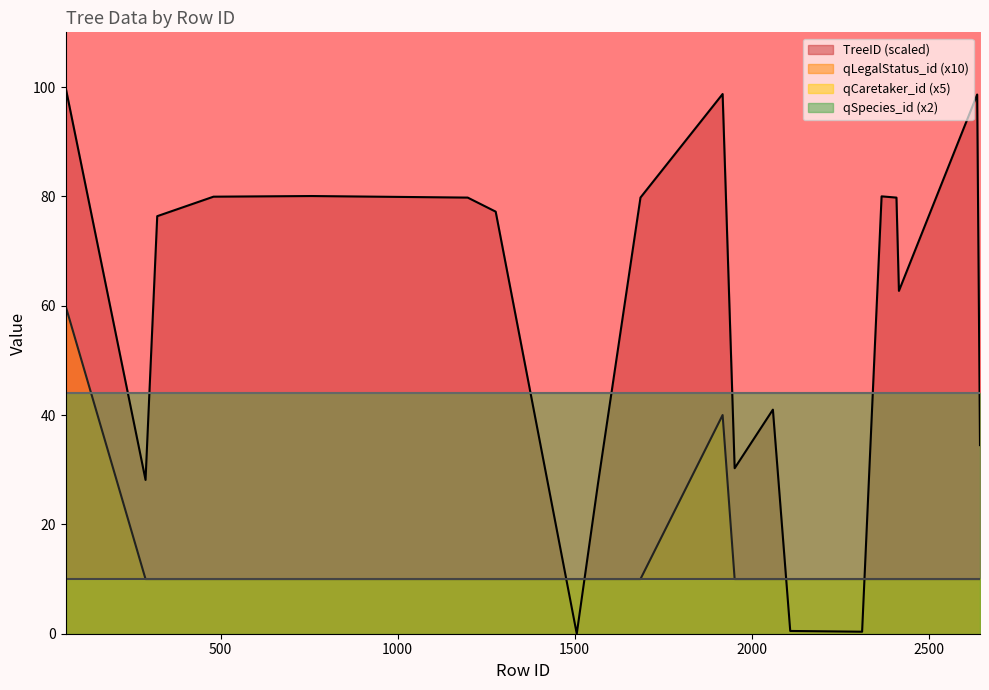

In TreeID, how many points are lower than both neighbors (excluding endpoints)?

5